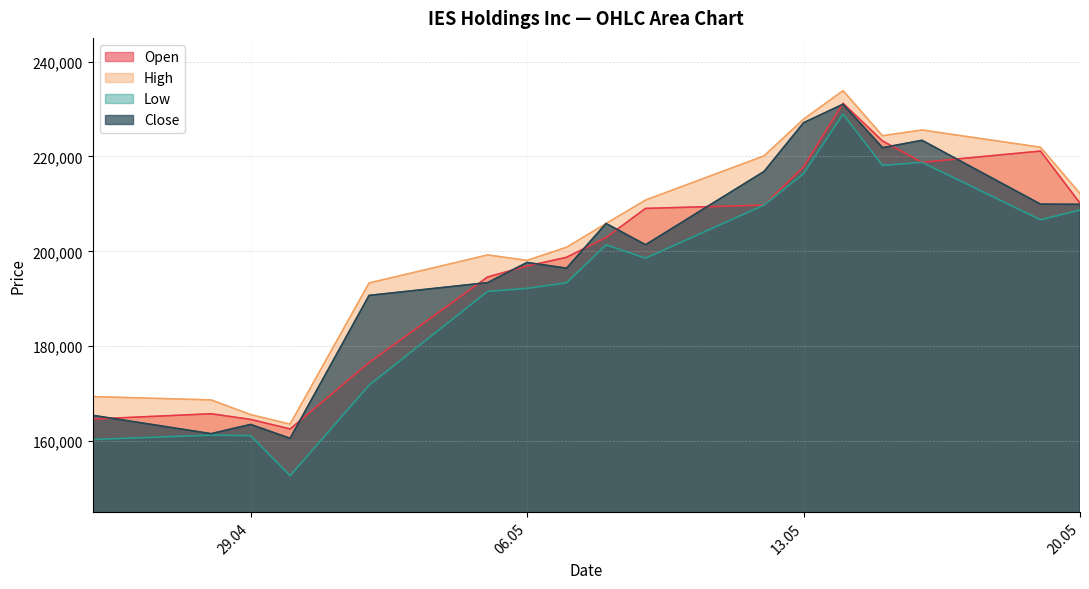

What position from the left is 30.04.2025?

4